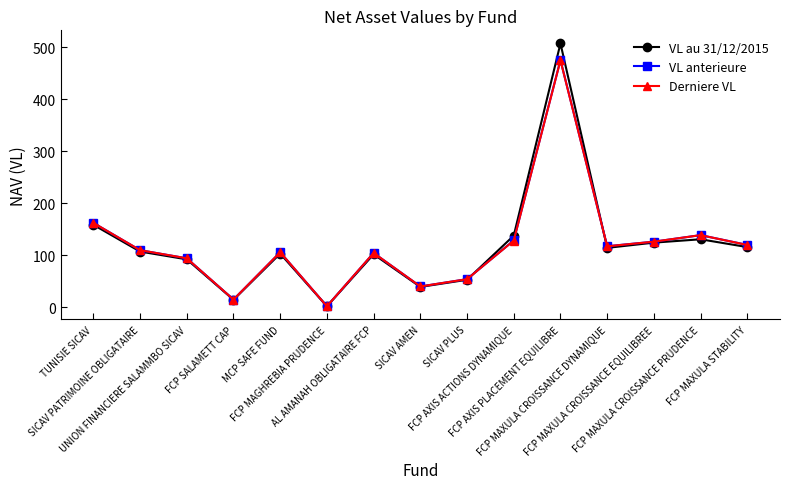

What is the smallest value displayed?

1.4